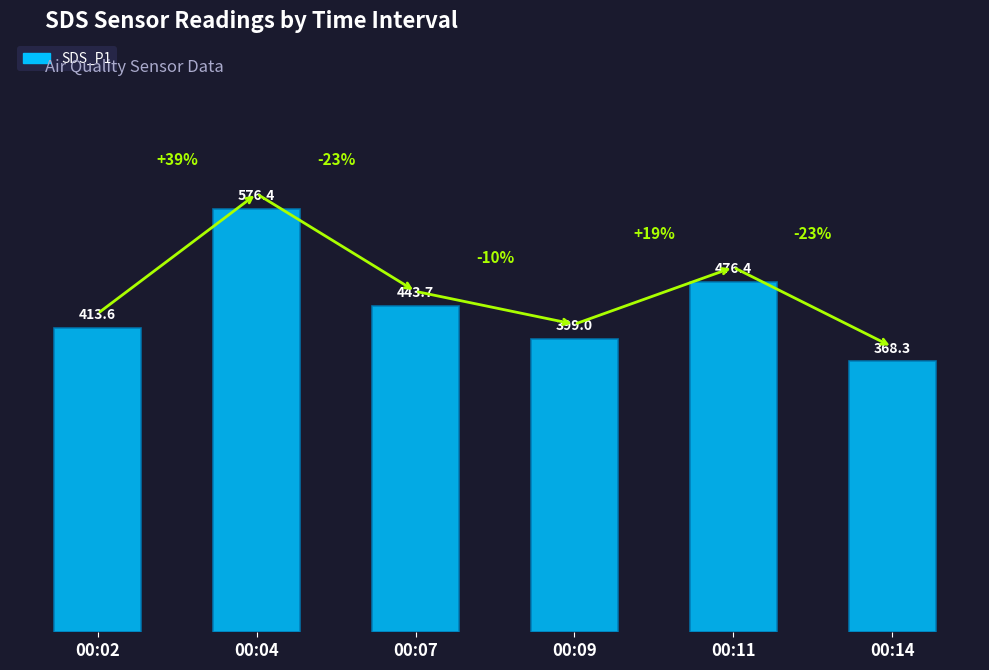

What is the average value?

446.2